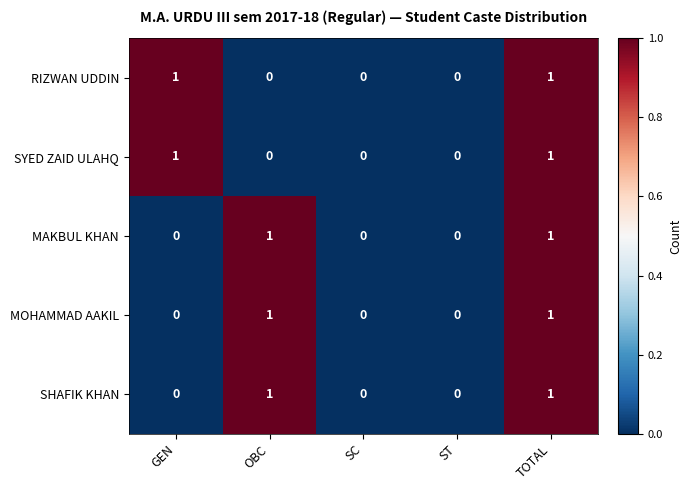

The MAKBUL KHAN series shows 2 at OBC. True or false?

False